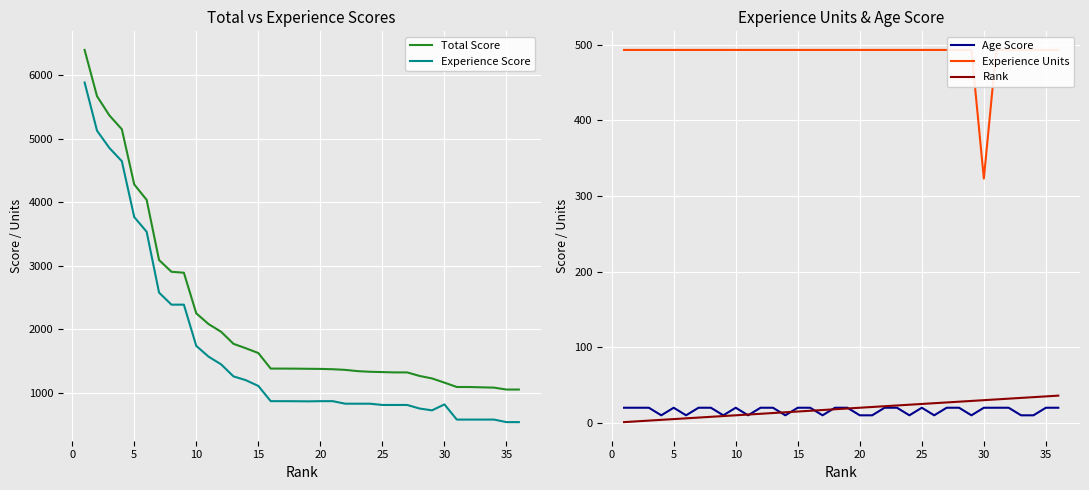

What is the highest value of the Age Score series?

20